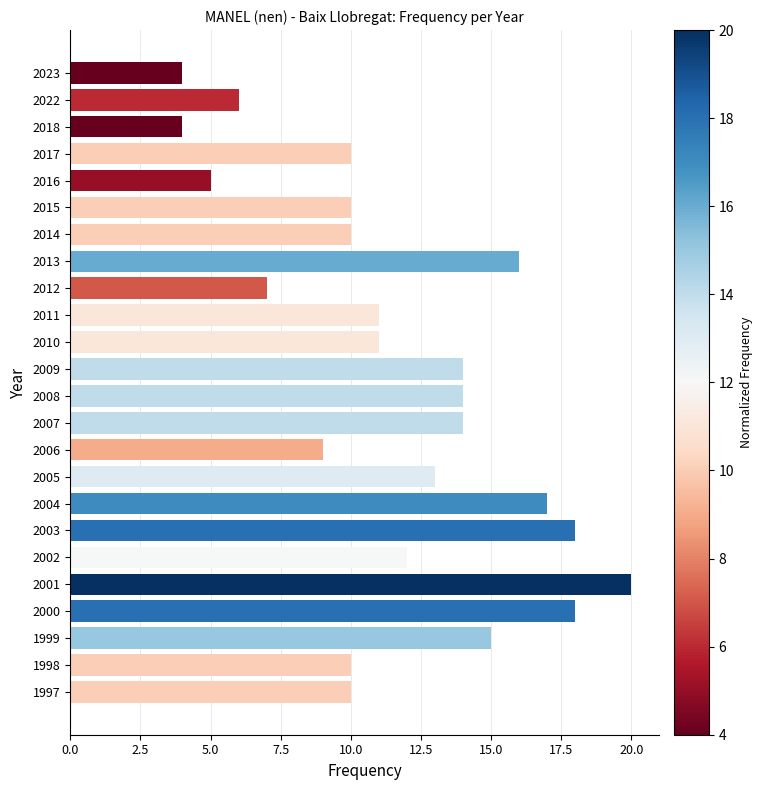

What is the change in value from 2010 to 2004?

+6